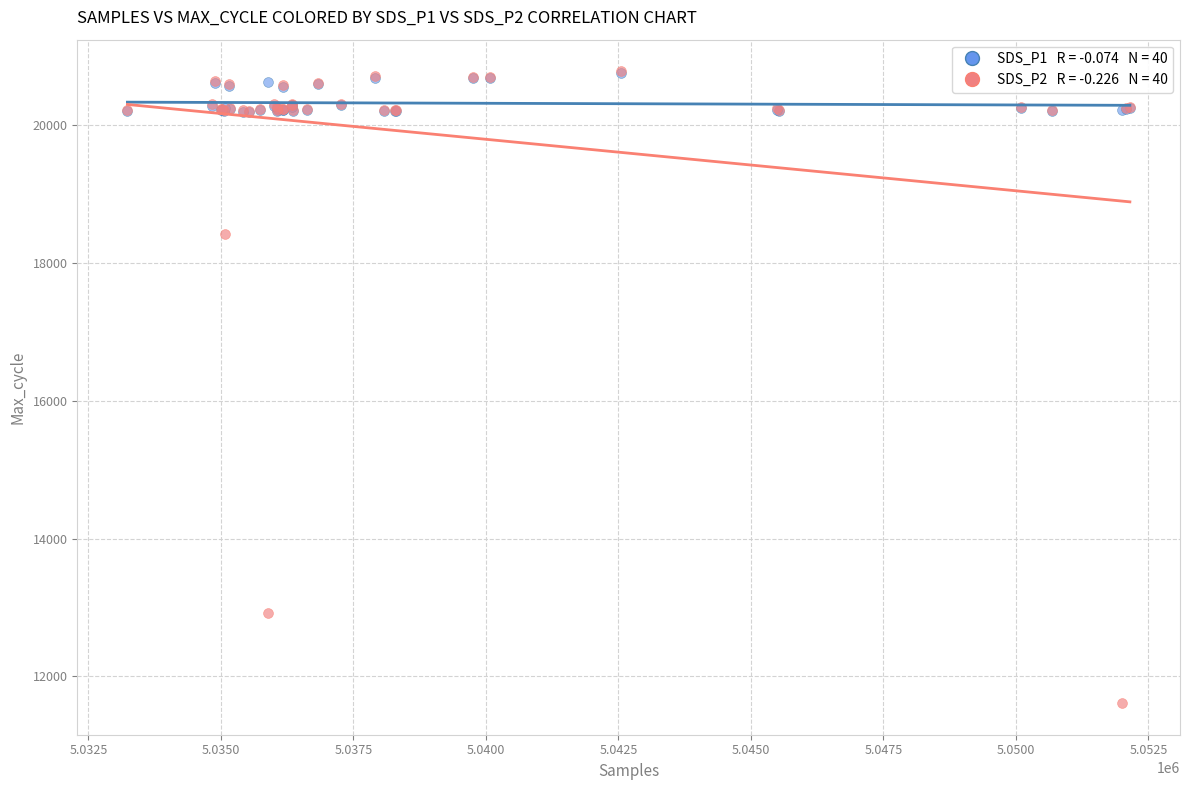

Across all series, what Y value is closest to 16197?

18426.6